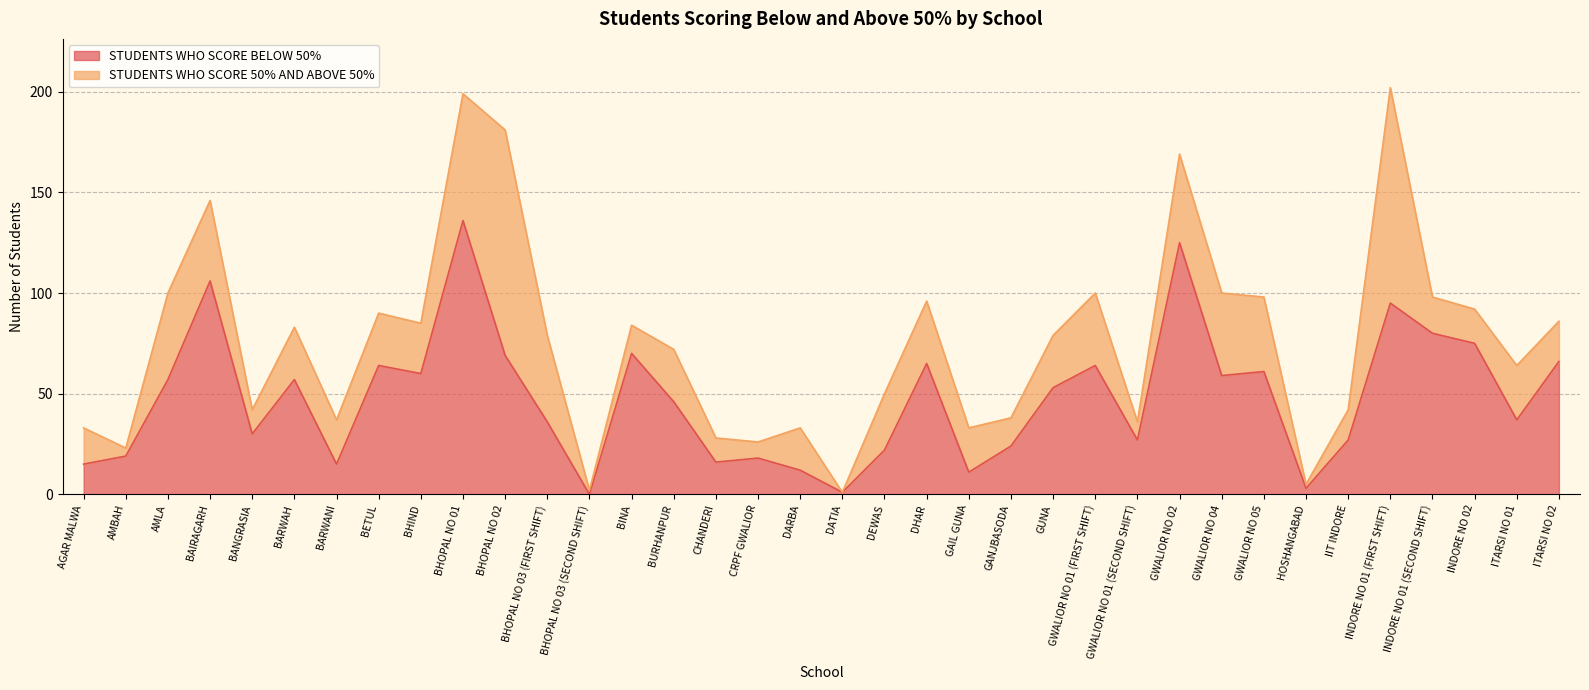

At which label is the value closest to 68?

BHOPAL NO 02